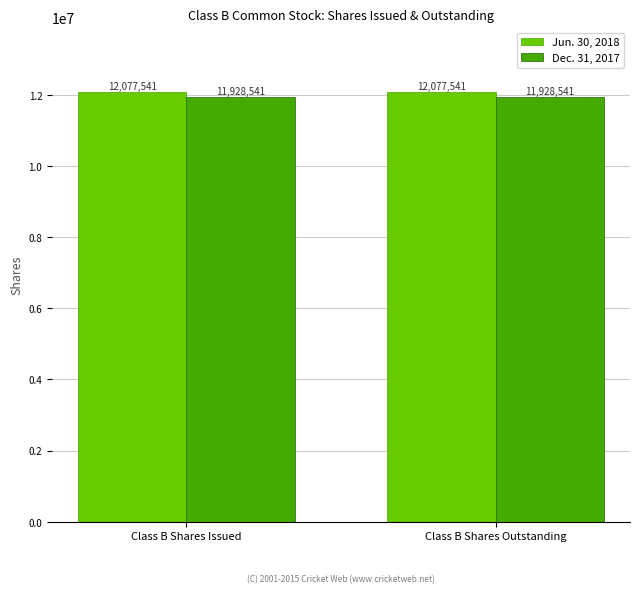

What is the spread (max minus min) of values at Class B Shares Issued?

149000